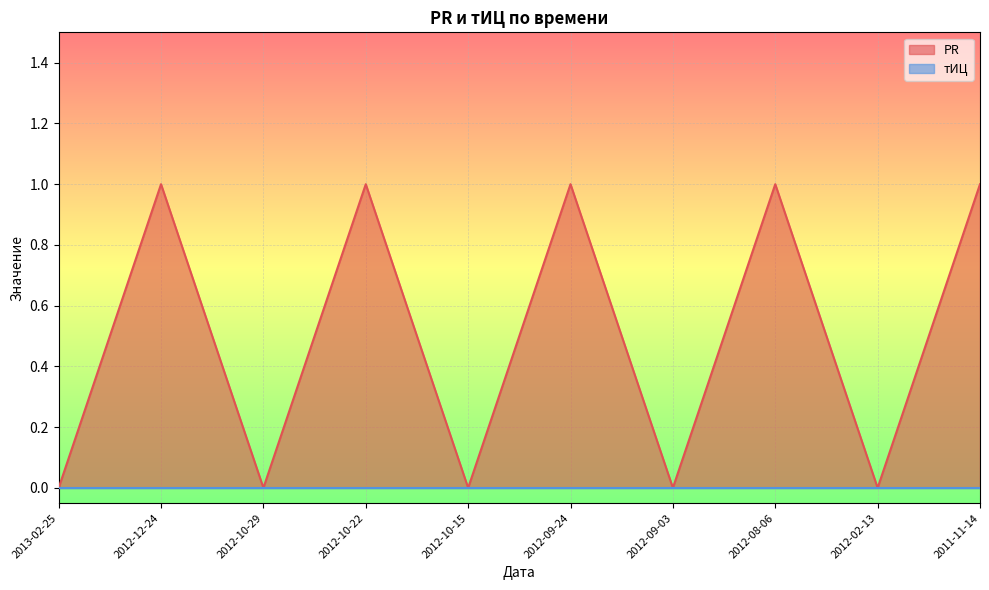

What position from the right is 2012-08-06?

3